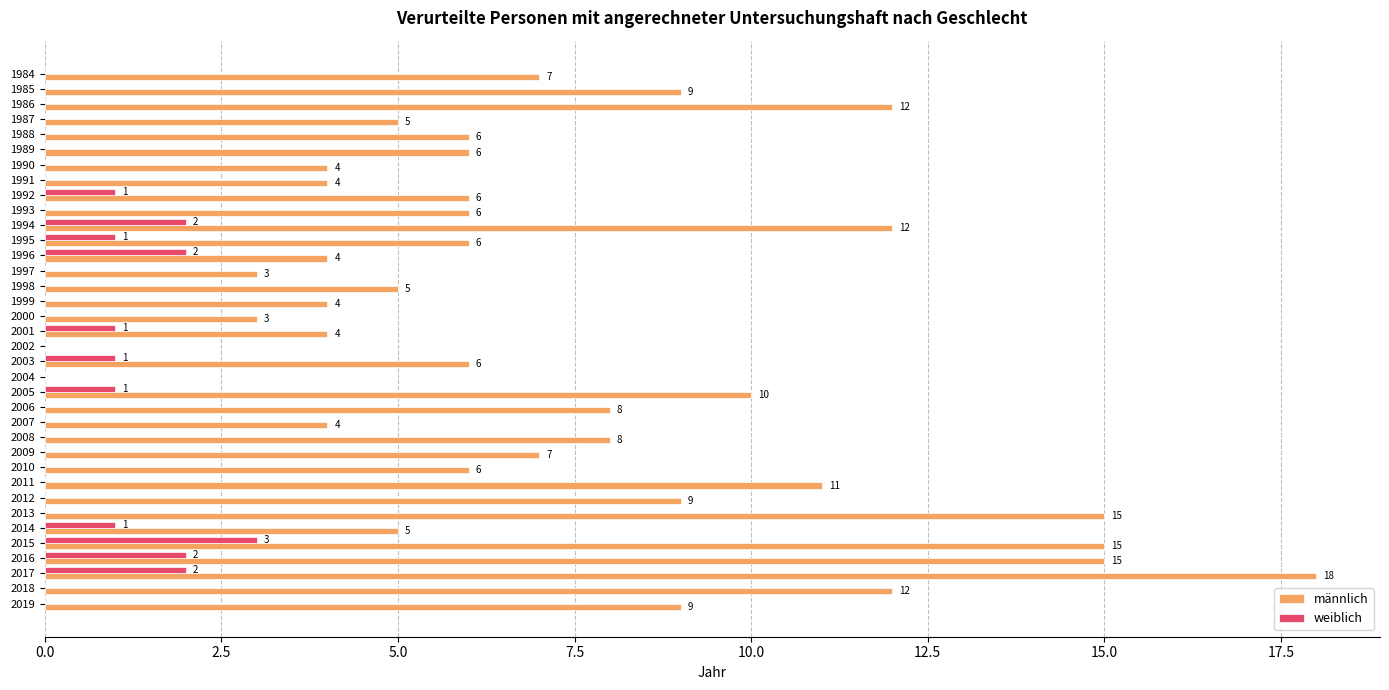

The value of weiblich at 2006 is 0. True or false?

True